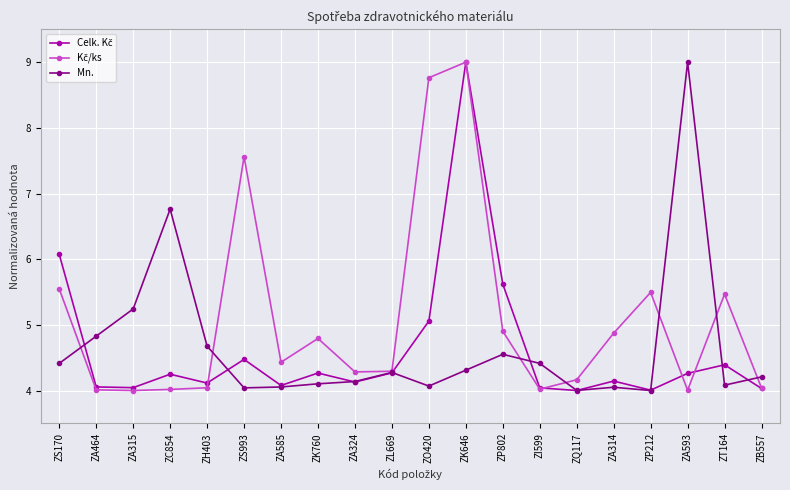

Is it true that Mn. equals 6.5 at ZL669?

False